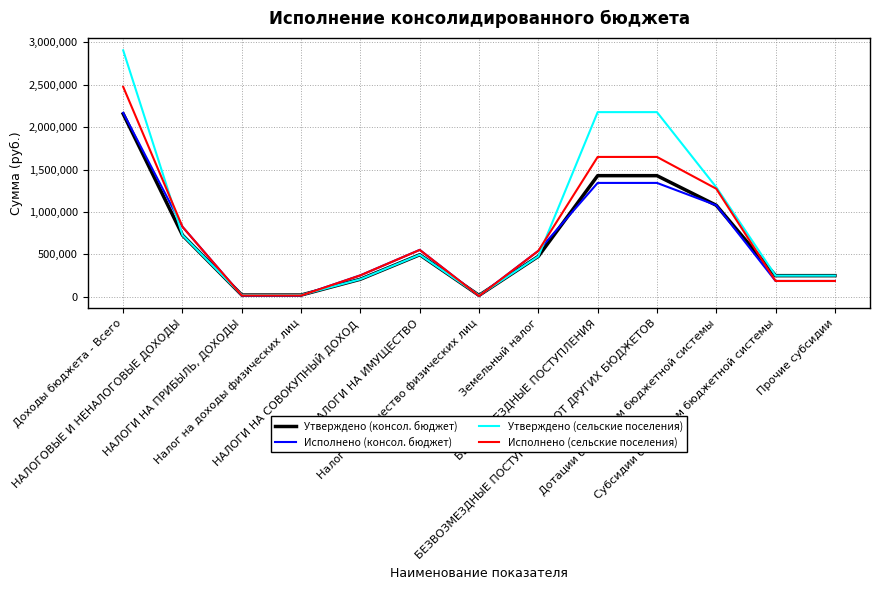

What is the greatest value displayed?

2902932.0